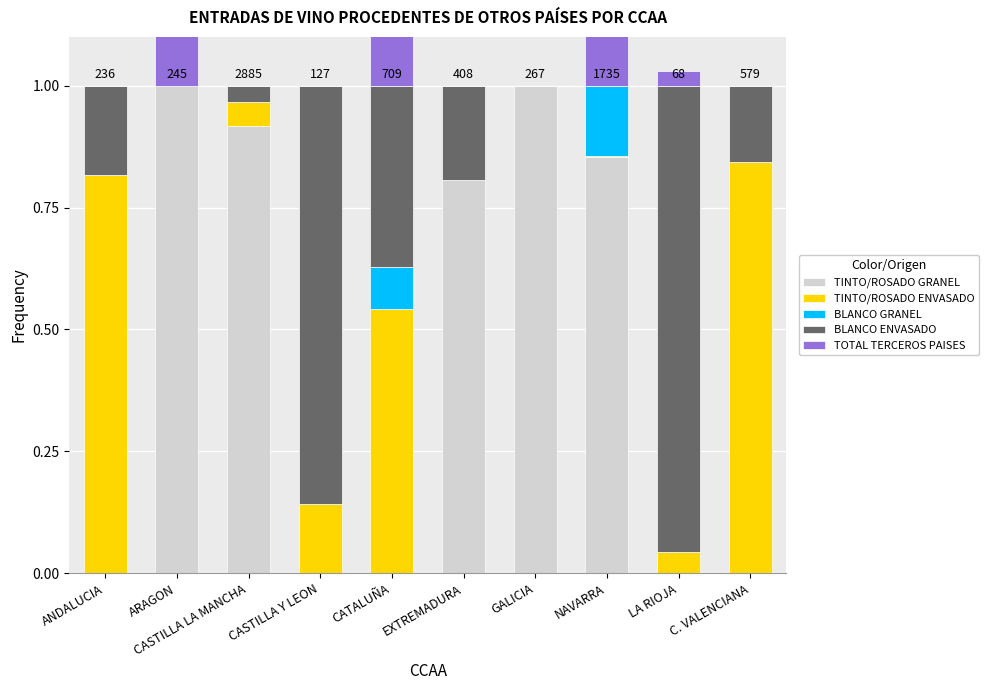

Which series has the widest spread of values?

TINTO/ROSADO GRANEL